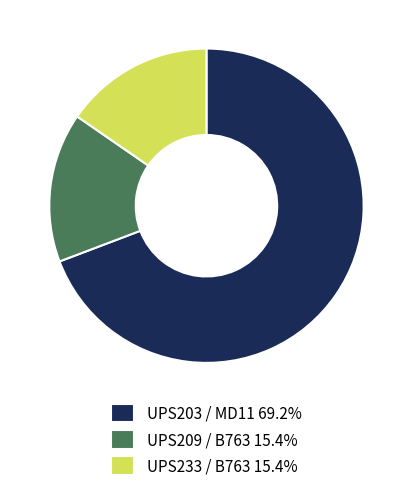

Is there a majority slice in this chart?

Yes